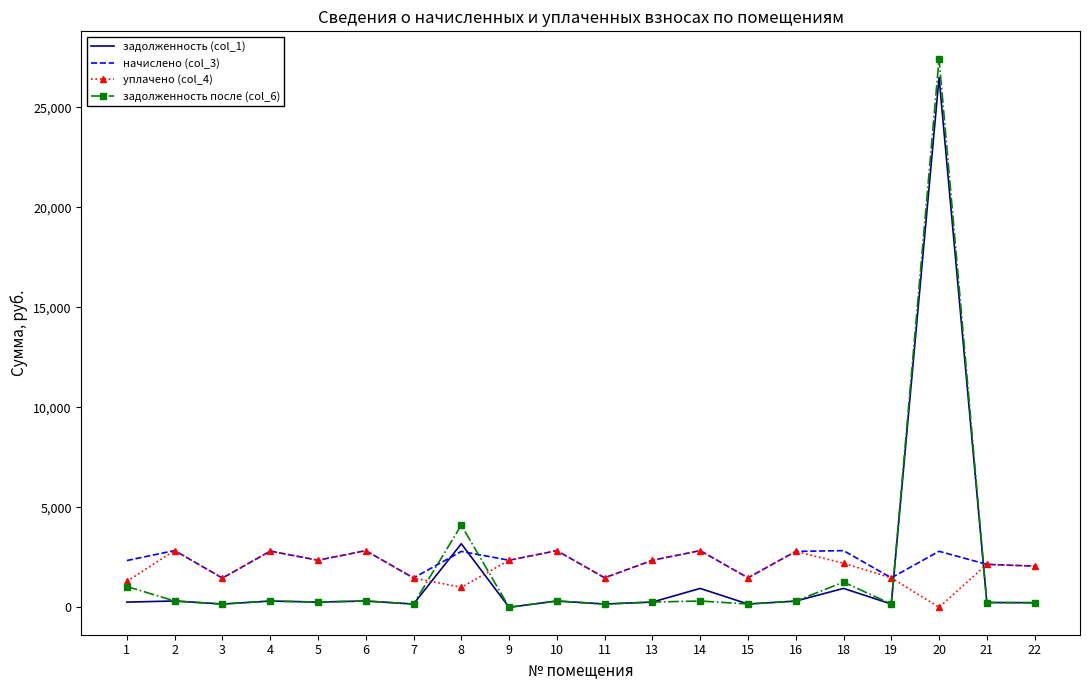

What is the total value across all series at 11?

3275.4